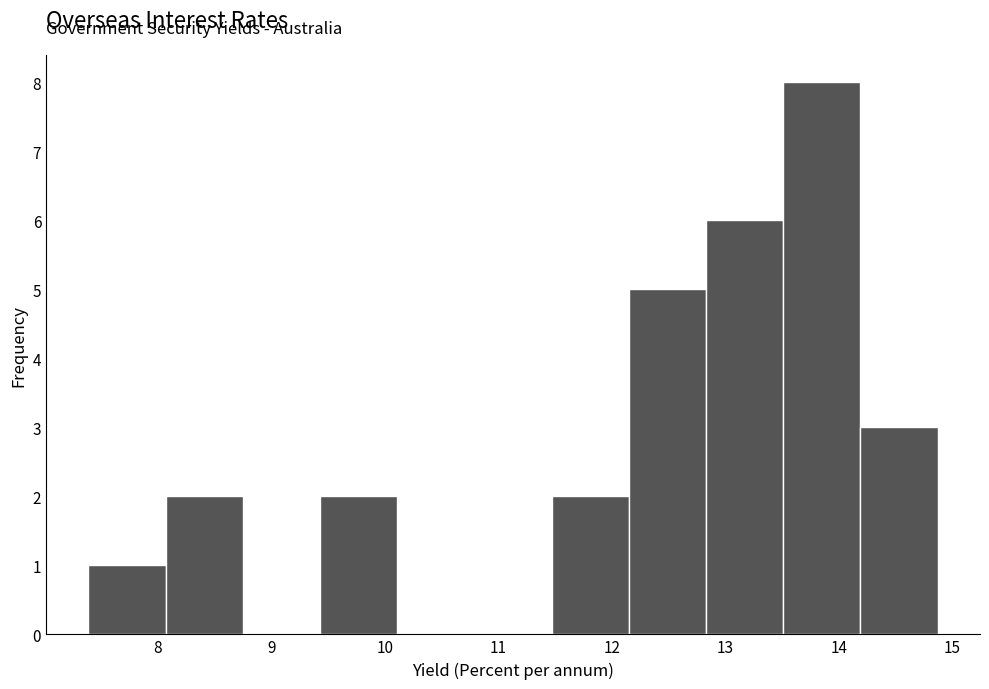

Reading left to right, list every bar in this chart as the range it spans on the x-axis followed by its height. Neither the bar edges nor the heights are printed on the chart, so give them approximately, as read against the axes.

7.4 to 8.1: 1
8.1 to 8.7: 2
8.7 to 9.4: 0
9.4 to 10.1: 2
10.1 to 10.8: 0
10.8 to 11.5: 0
11.5 to 12.1: 2
12.1 to 12.8: 5
12.8 to 13.5: 6
13.5 to 14.2: 8
14.2 to 14.9: 3